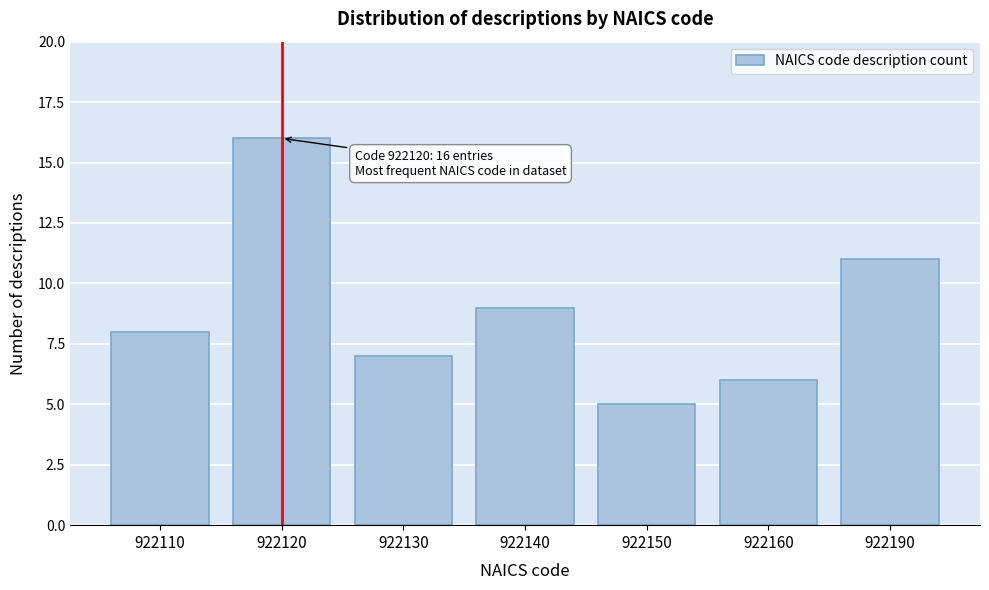

Reading right to left, list all the values displayed in this chart.

11	6	5	9	7	16	8